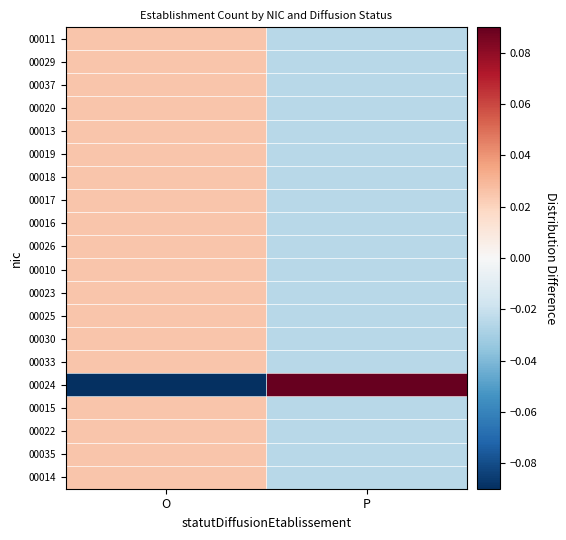

Which label corresponds to the smallest value in the chart?

O